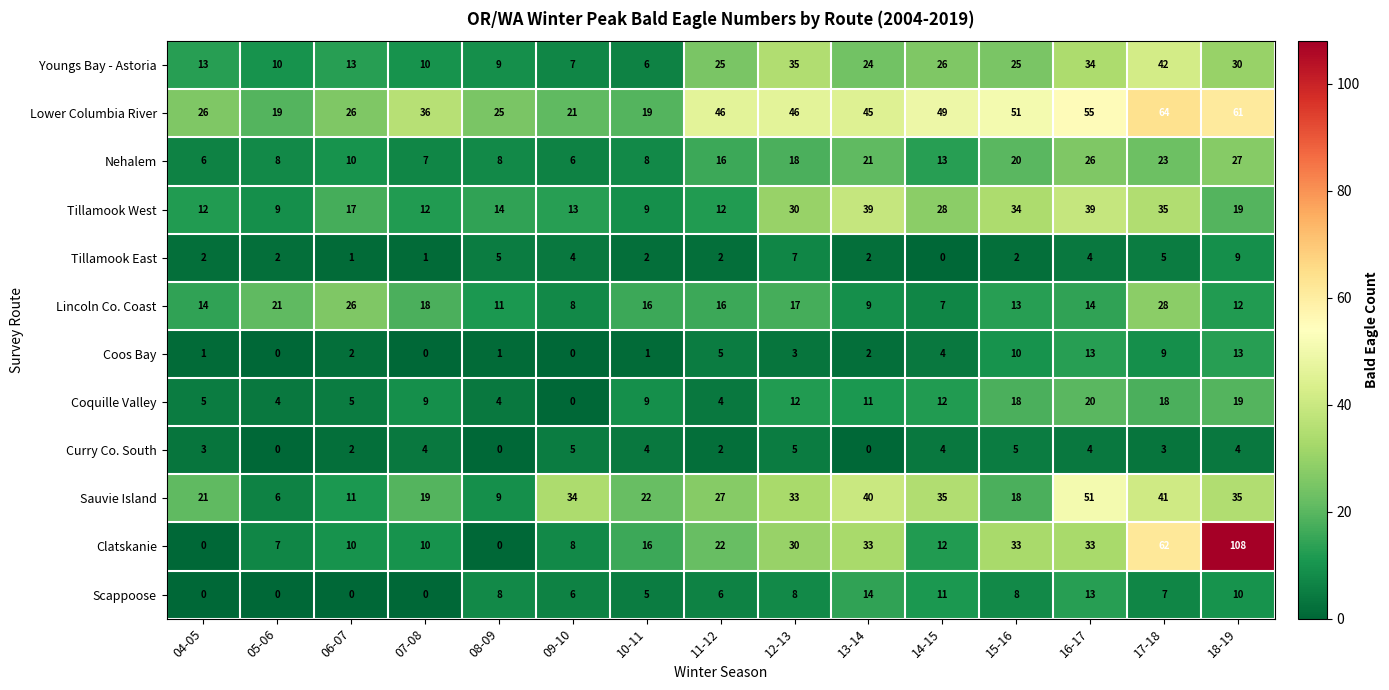

List the series in order of their peak value, highest first.

Clatskanie, Lower Columbia River, Sauvie Island, Youngs Bay - Astoria, Tillamook West, Lincoln Co. Coast, Nehalem, Coquille Valley, Scappoose, Coos Bay, Tillamook East, Curry Co. South